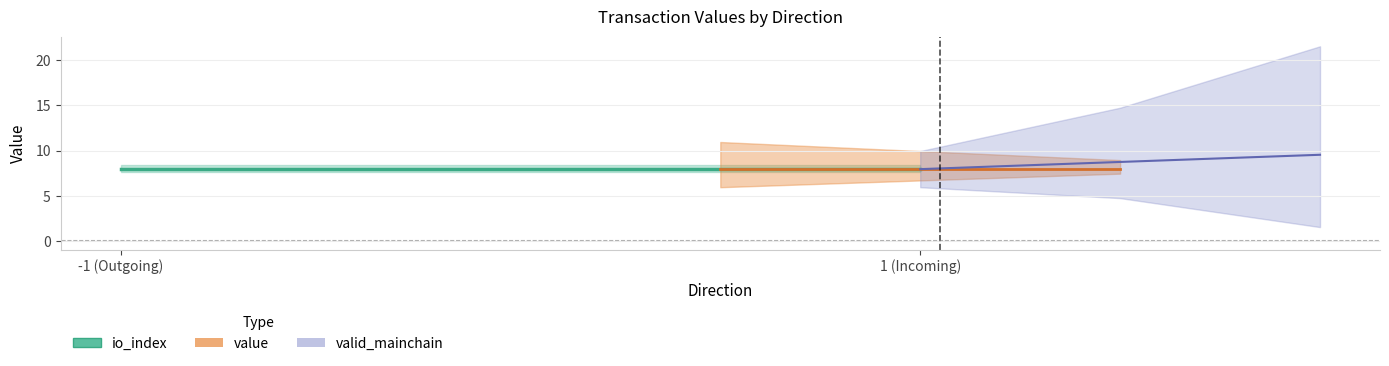

True or false: io_index and valid_mainchain intersect in this chart.

False